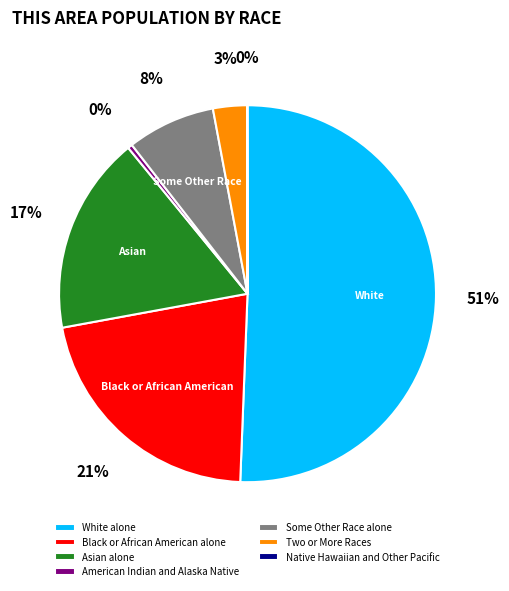

The Black or African American alone slice represents 21% of the pie. True or false?

True